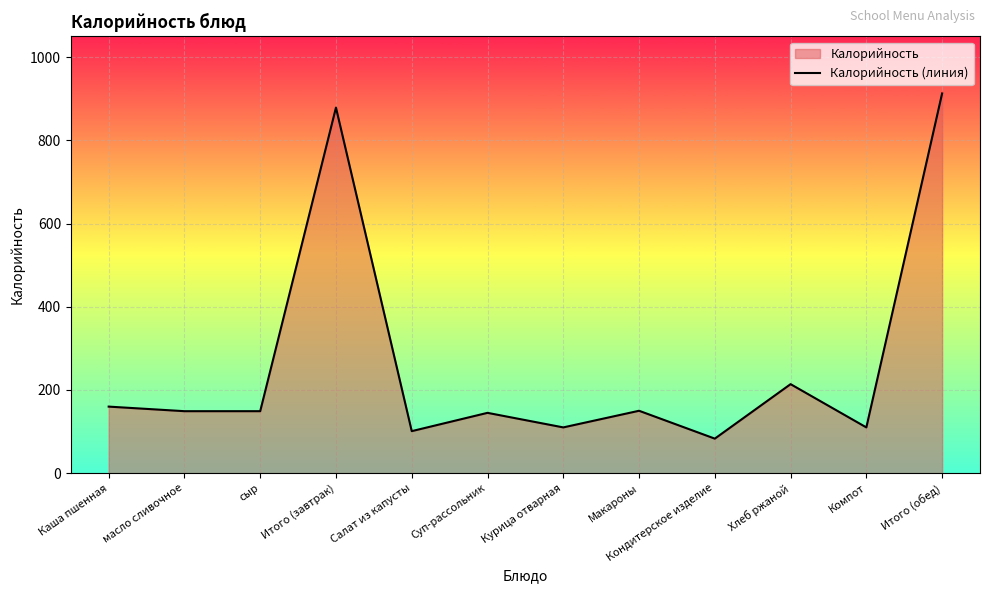

Reading right to left, what are all the values shown in this chart?

Итого (обед)=913	Компот=110	Хлеб ржаной=214	Кондитерское изделие=83	Макароны=150	Курица отварная=110	Суп-рассольник=145	Салат из капусты=101	Итого (завтрак)=879	сыр=149	масло сливочное=149	Каша пшенная=160